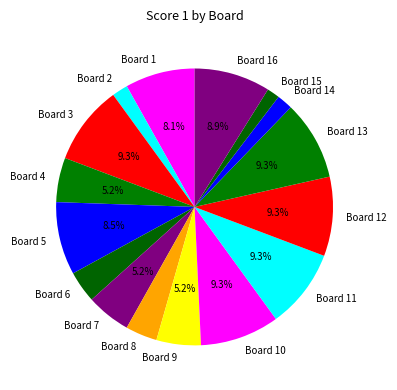

Is Board 5 the majority of the pie?

No